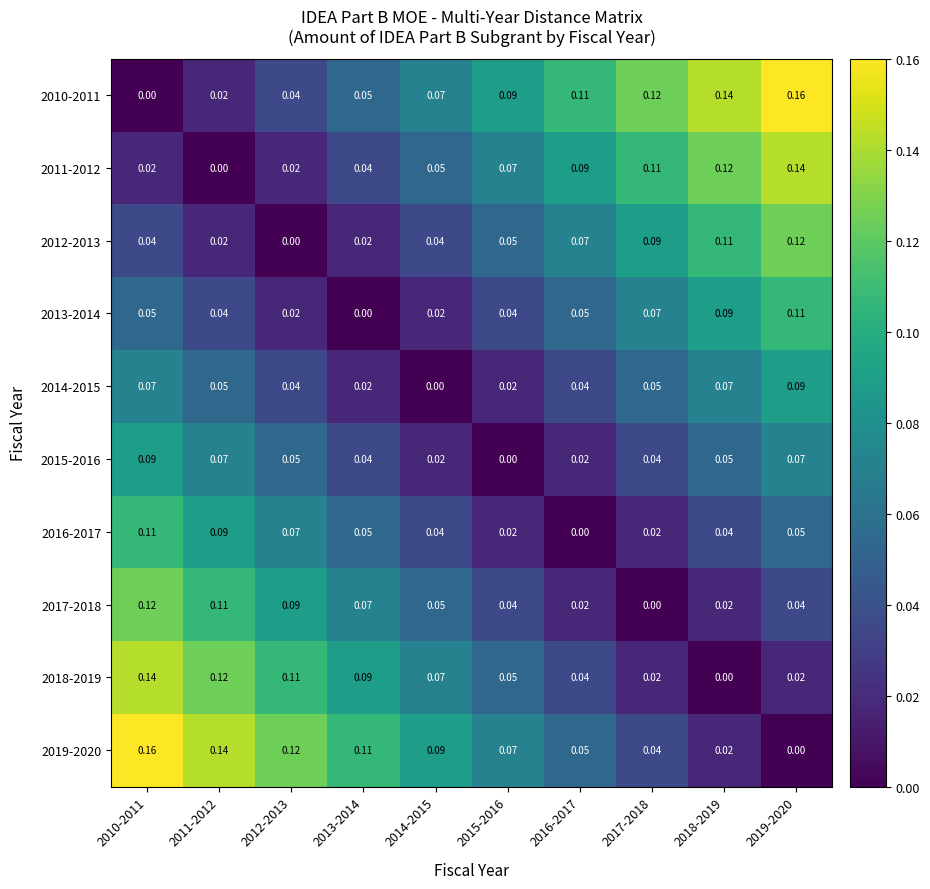

Count the number of categories in the chart.

10